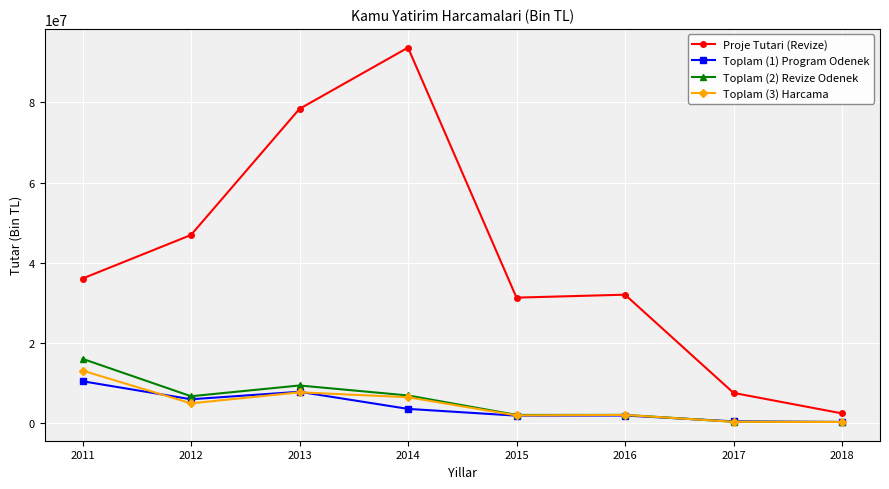

What is the difference between the highest and lowest values at 2013?

70836535